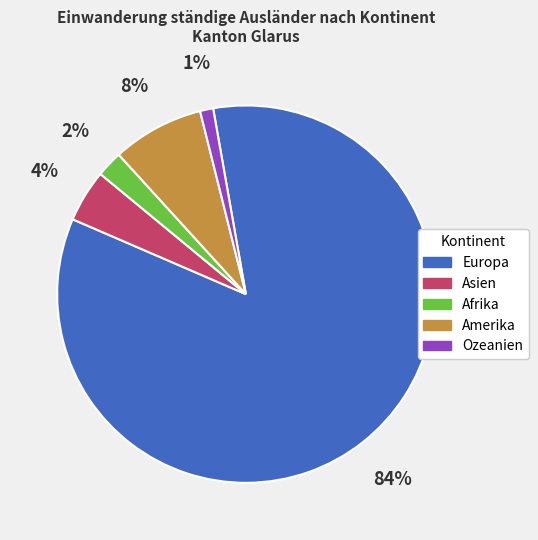

How many slices are in this pie chart?

5